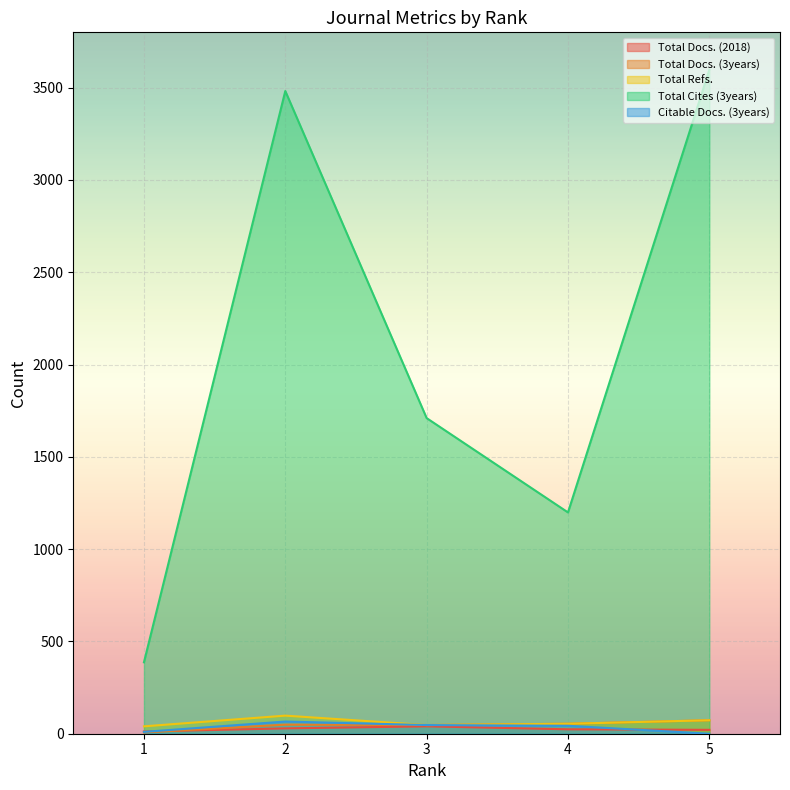

How many lines are shown in the chart?

5